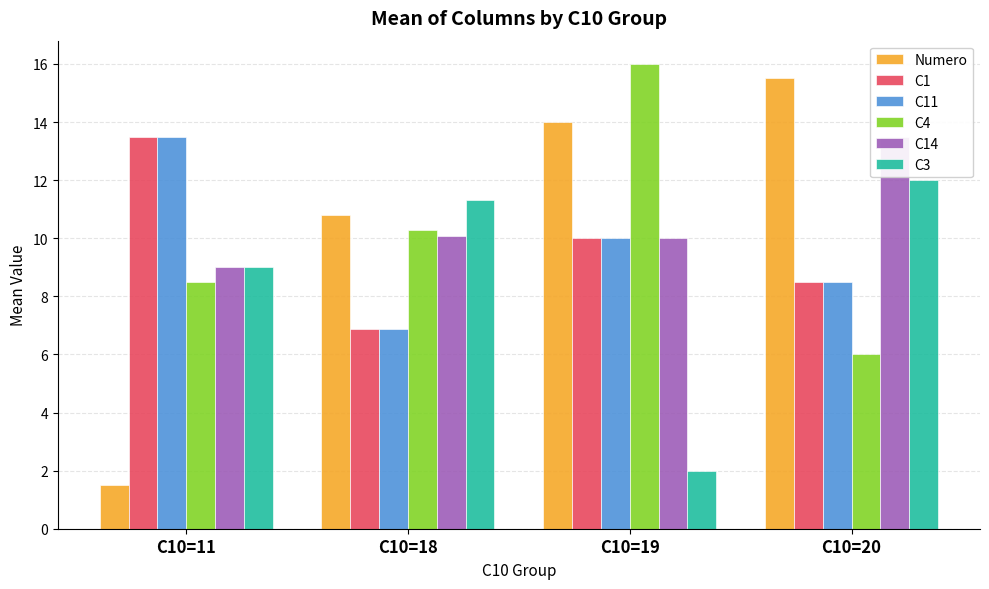

What is the difference between the second highest and second lowest values in the C11 series?

1.5